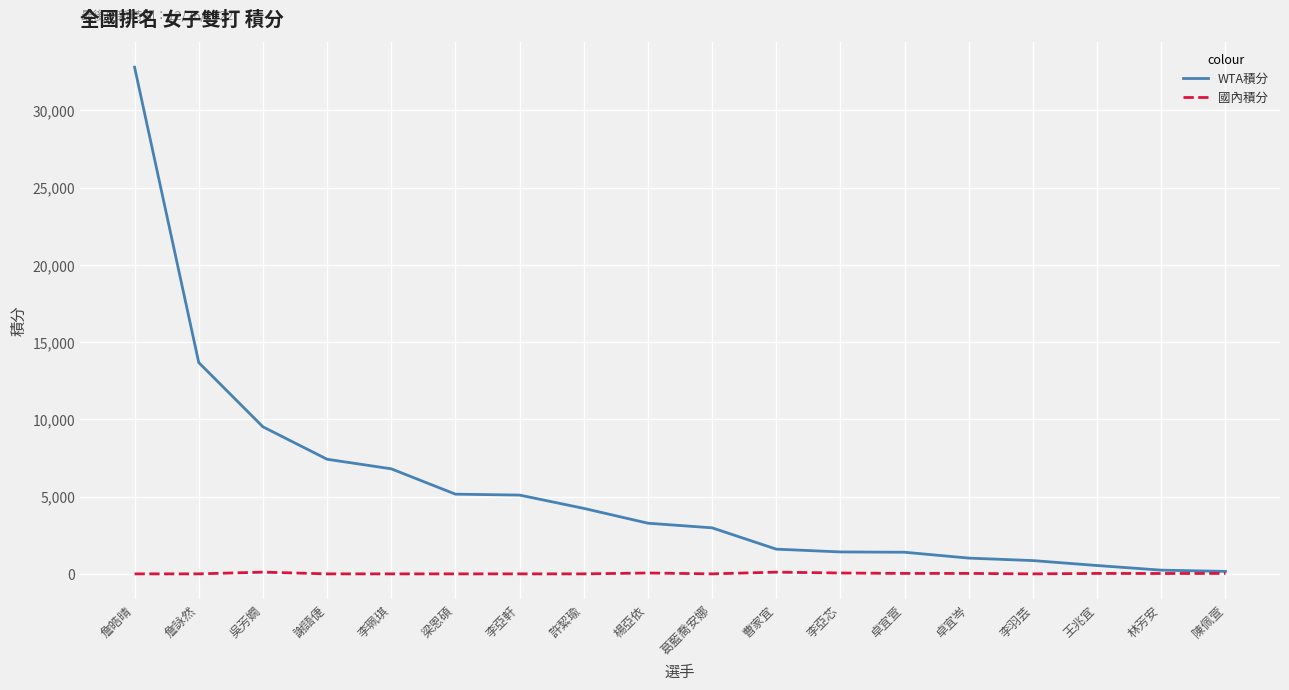

What is the difference between the 國內積分 values at 詹皓晴 and 林芳安?

24